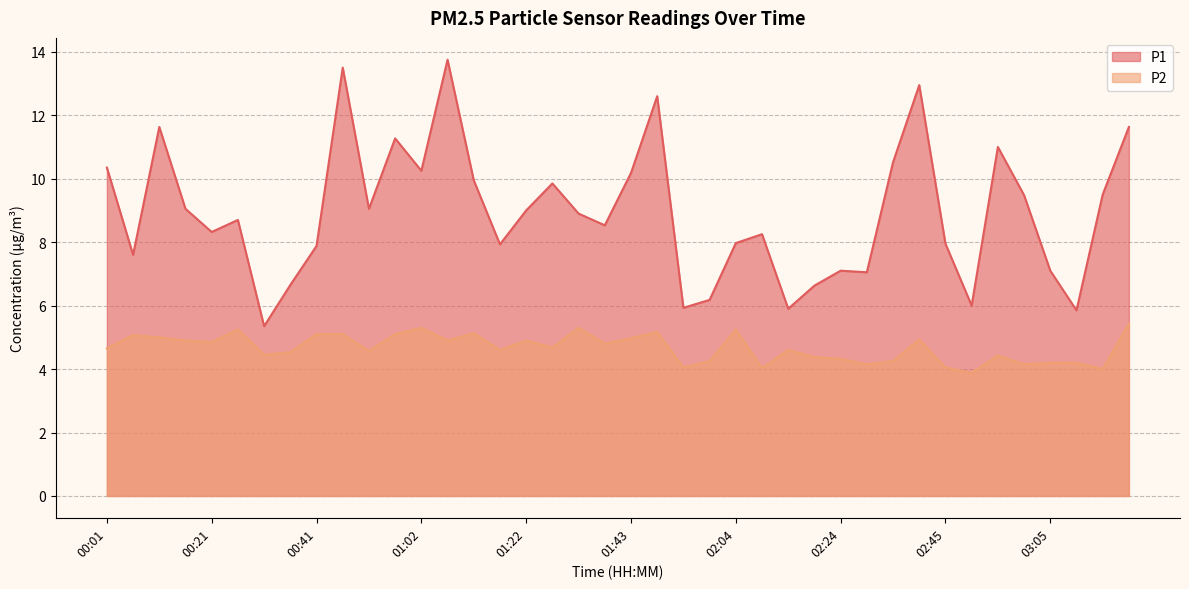

True or false: P1 has more than 1 points higher than both neighbors.

True